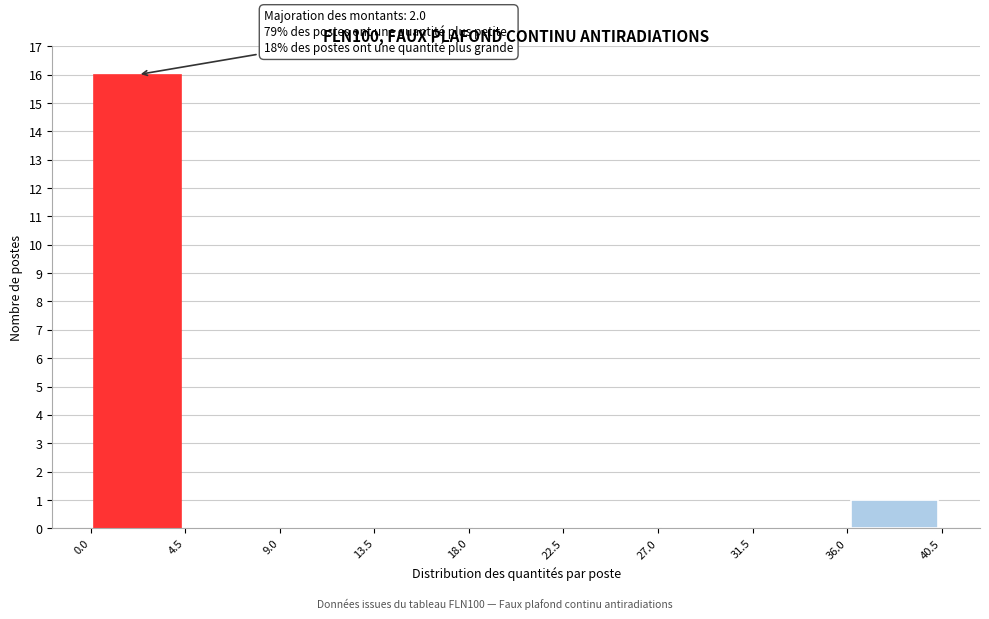

Over which range of the x-axis is the bar tallest?

0.0 to 4.5